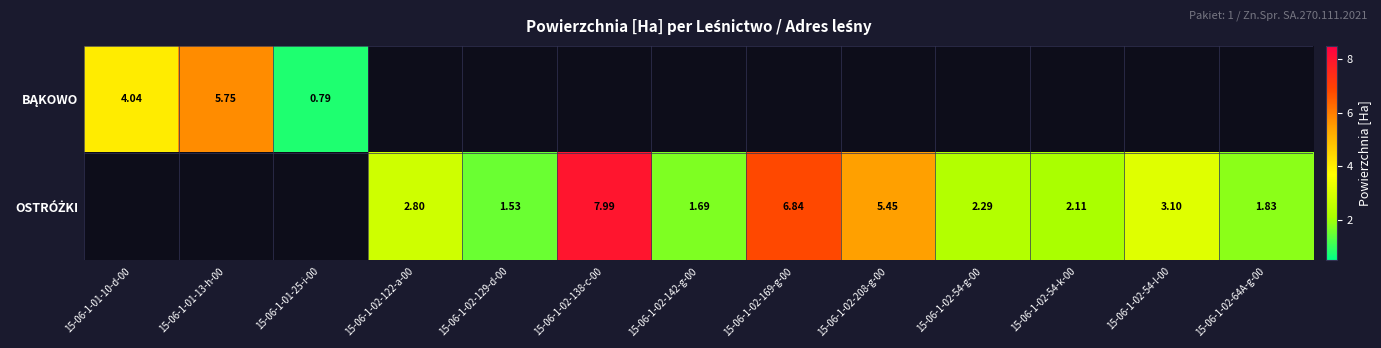

True or false: BĄKOWO has a value of 4.0 at 15-06-1-01-10-d-00.

True